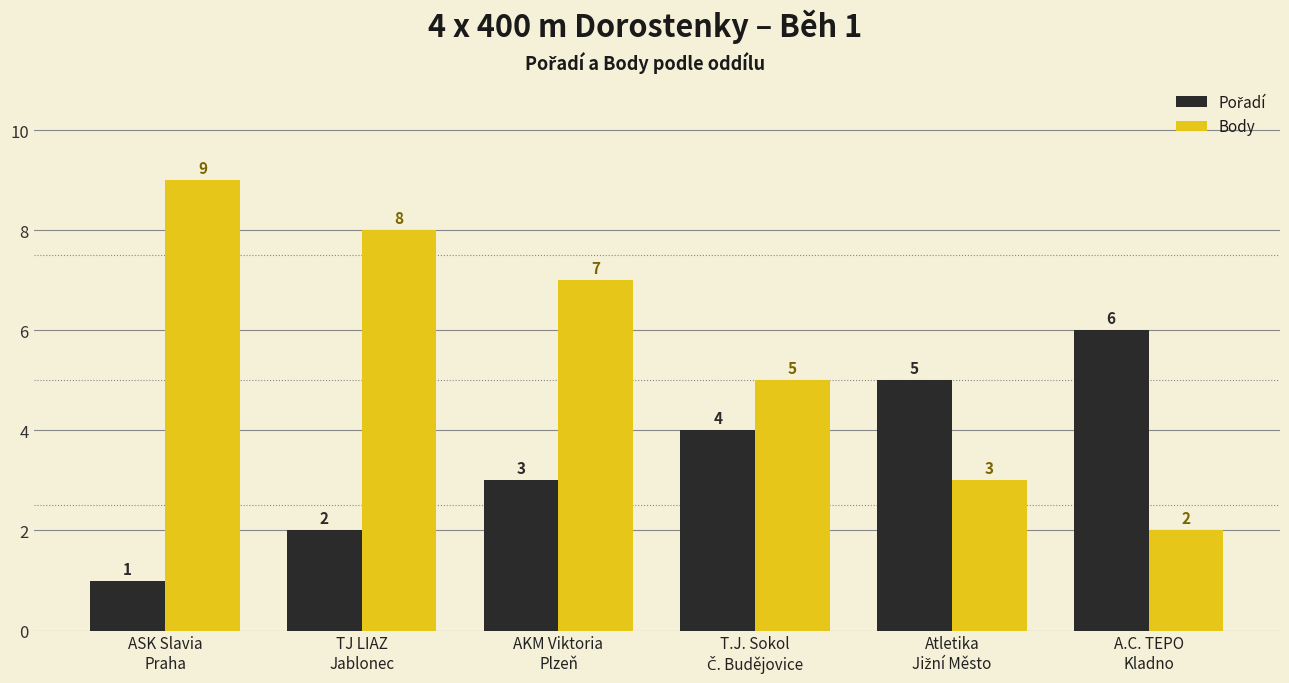

Does the chart contain stacked bars?

No